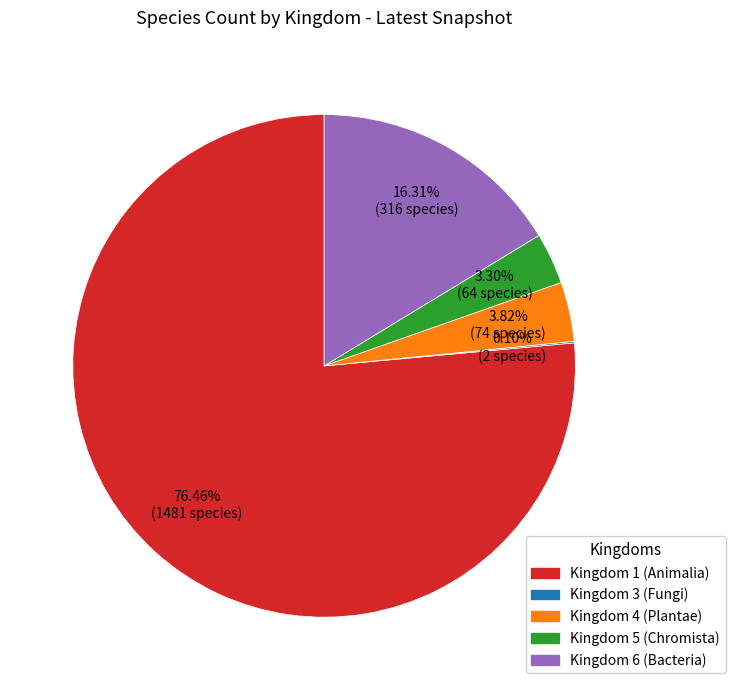

Do Kingdom 6 (Bacteria) and Kingdom 1 (Animalia) together represent more than half of the pie?

Yes